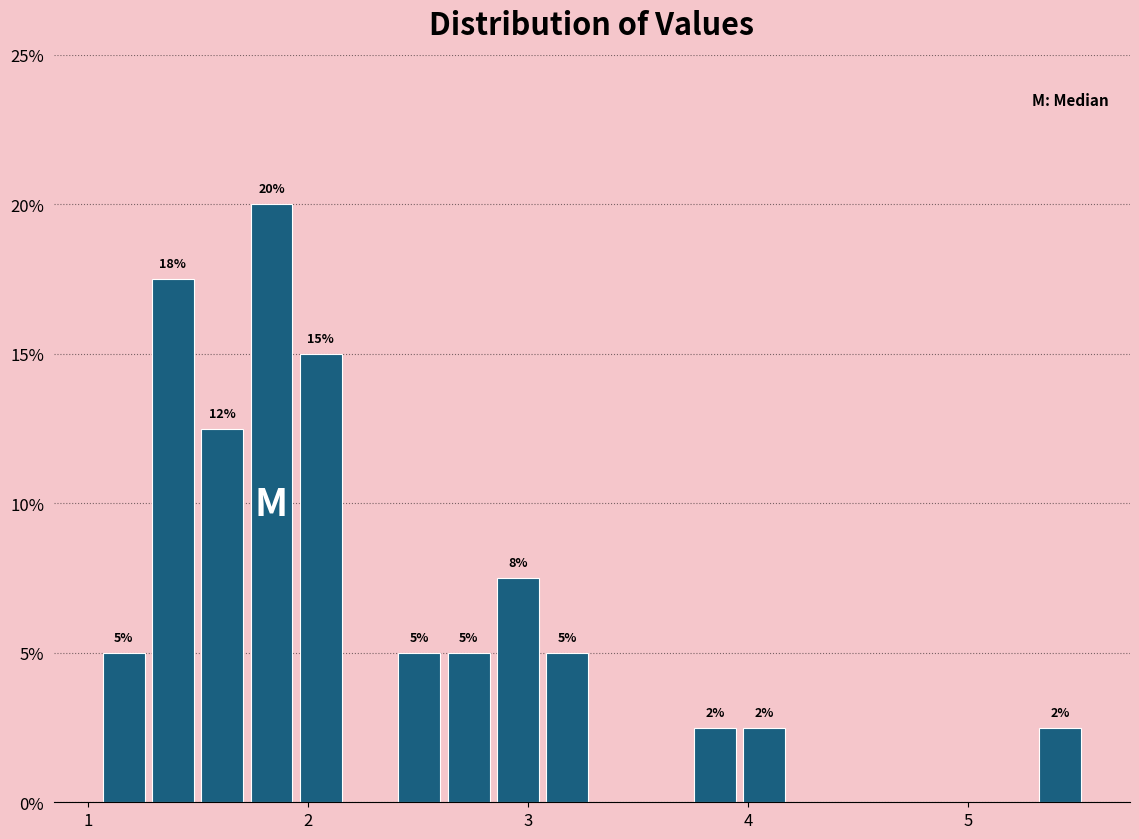

Read against the x-axis, roughly where is the centre of the tallest bar?

1.8